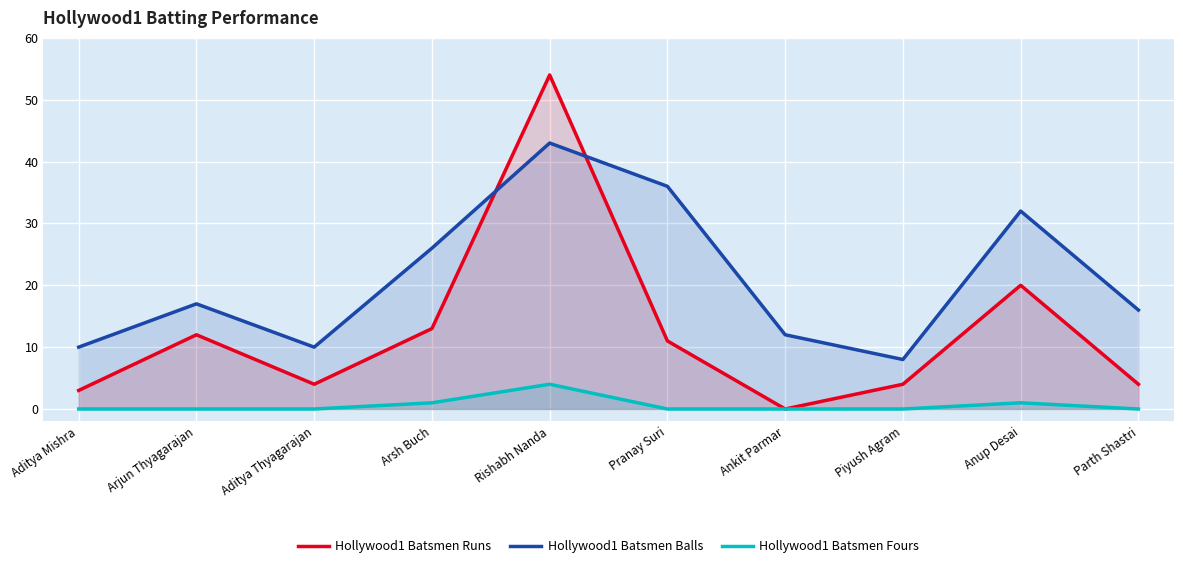

How many lines are shown in the chart?

3